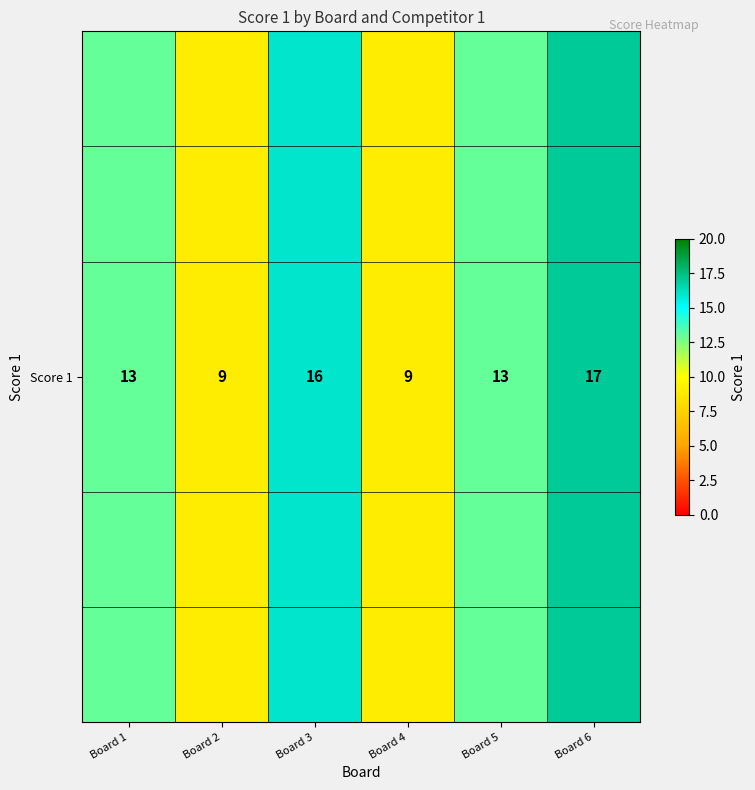

List the labels in order of value, largest first.

Board 6, Board 3, Board 1, Board 5, Board 2, Board 4